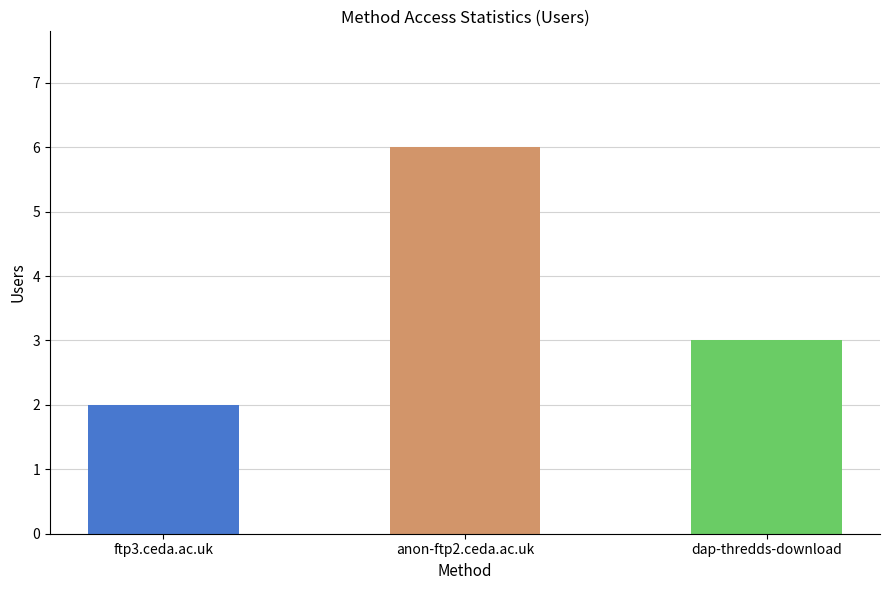

Count the values in the range 2 to 6.

3